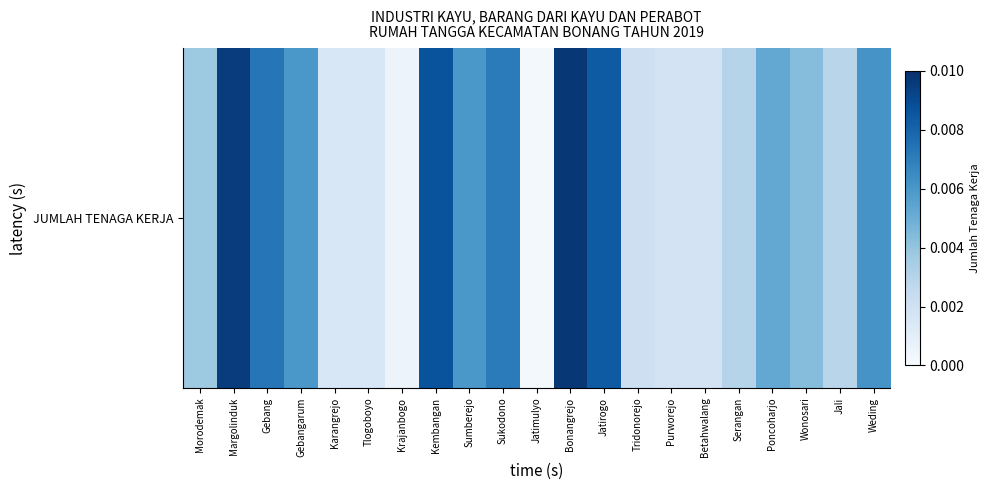

The value at Sumberejo is 0.0. True or false?

False